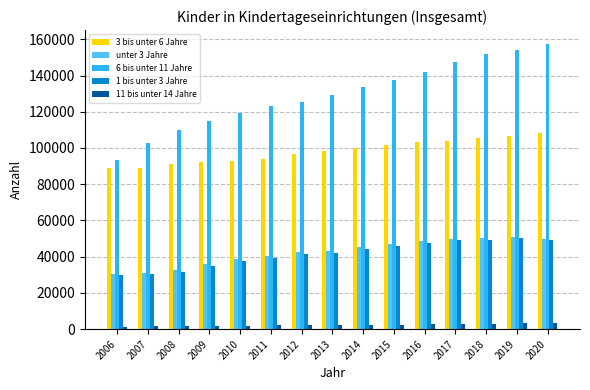

Which series has the largest total across all categories?

6 bis unter 11 Jahre